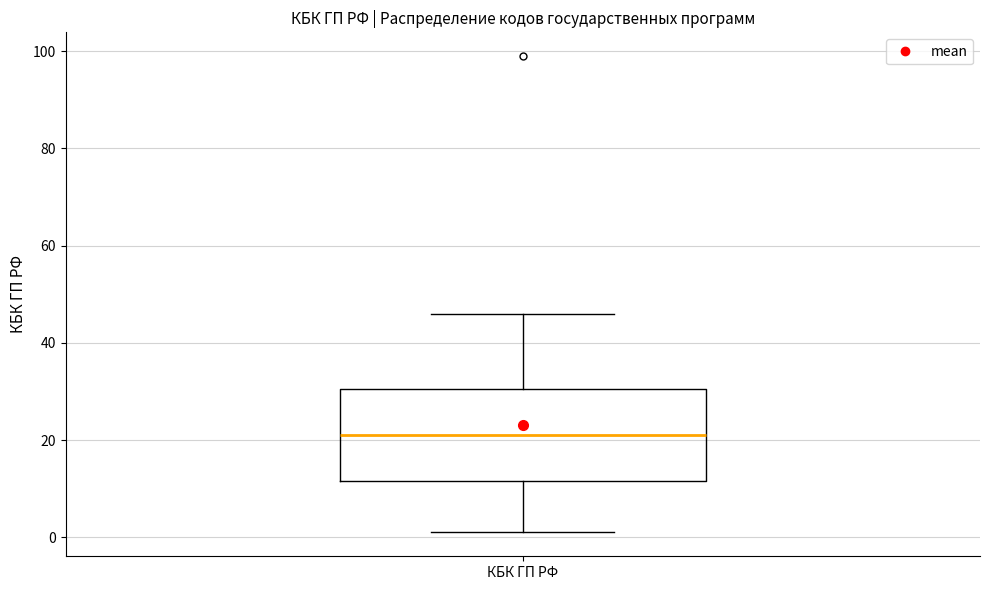

Transcribe this box plot: give where the median line is, the range the box spans, and where the two whiskers end, as read against the y-axis. The values are not printed on the chart, so give them approximately, as read against the axis.

median 22, box 12 to 30, whiskers 2 to 46